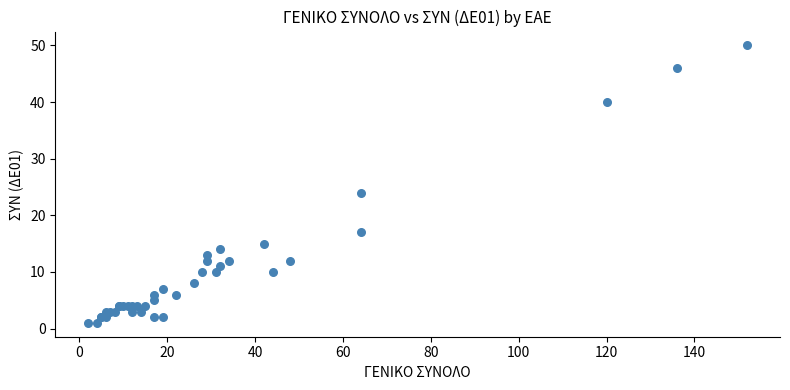

What Y value in the scatter plot is closest to 25?

24